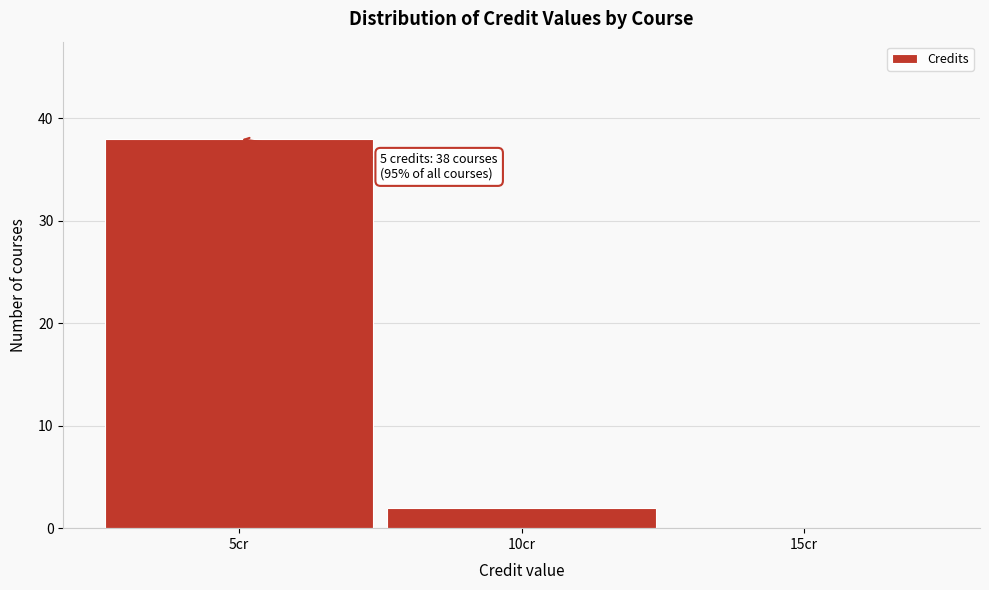

Which range on the x-axis has the tallest bar?

2.5 to 7.5